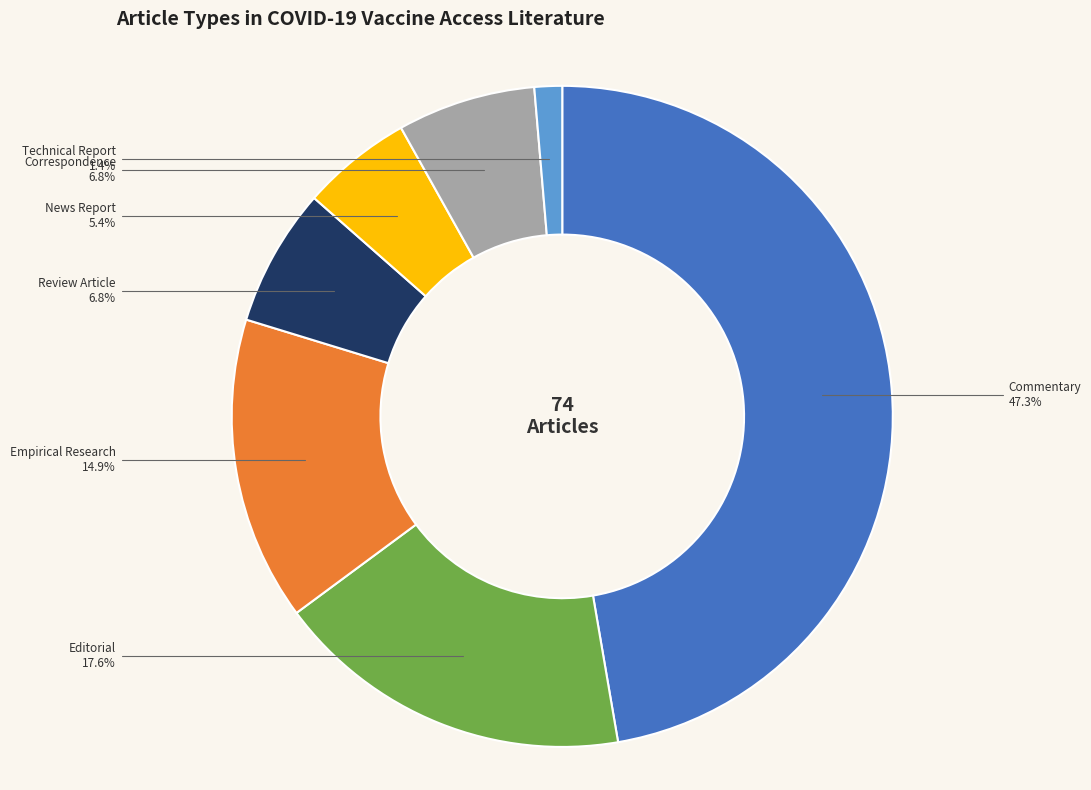

Is there a majority slice in this chart?

No